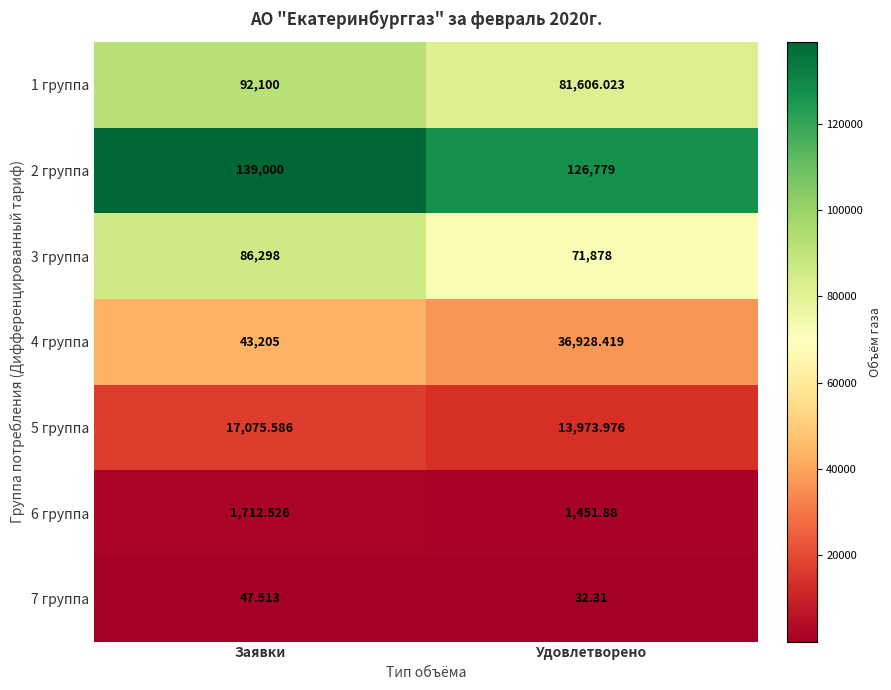

List the labels in order of 3 группа value, largest first.

Заявки, Удовлетворено